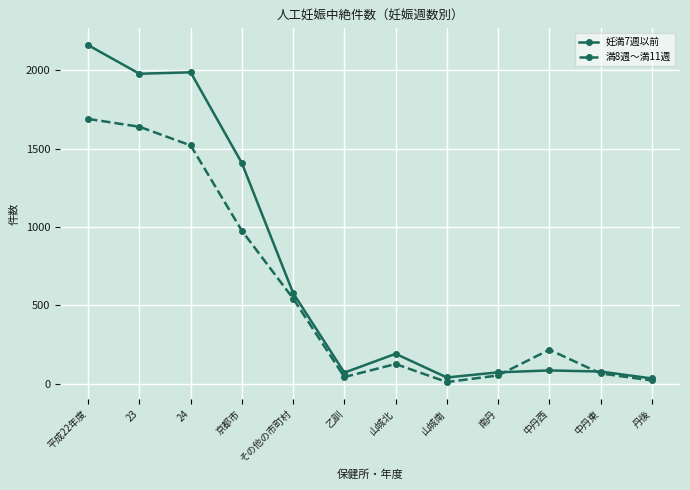

What is the average value of the 満8週～満11週 series?

576